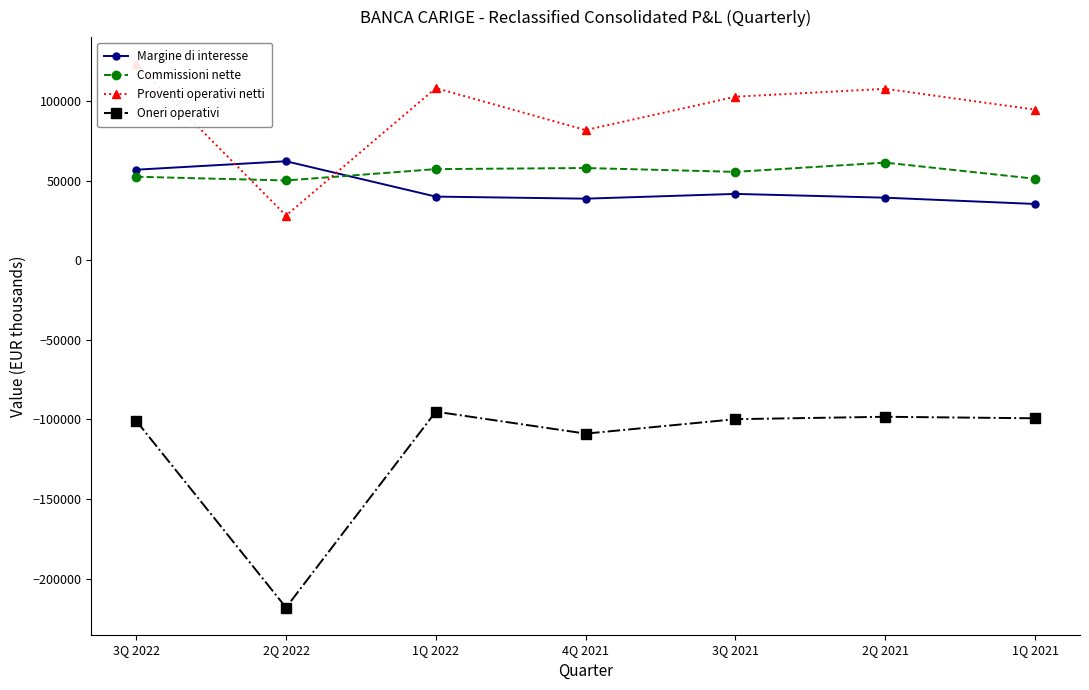

The Margine di interesse series shows 33638 at 3Q 2022. True or false?

False